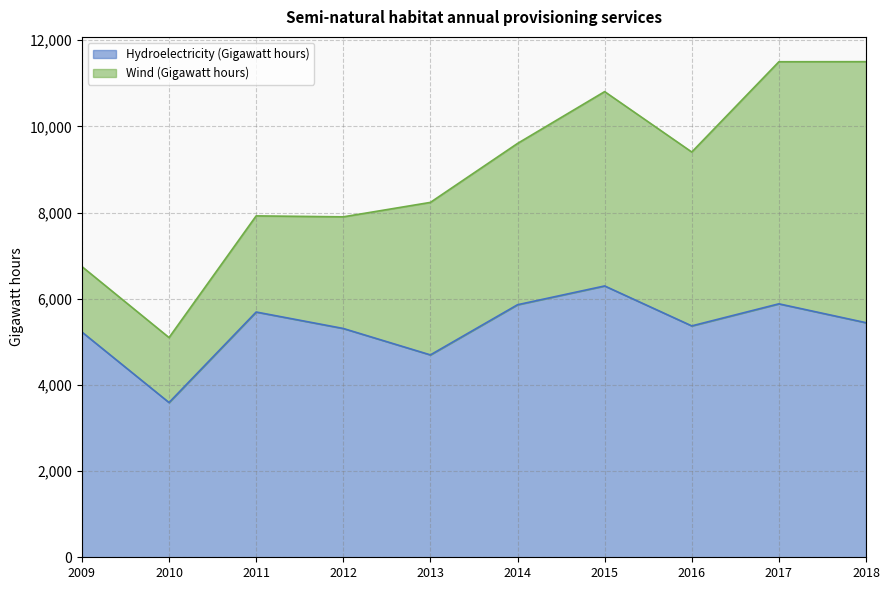

At which label is the value closest to 4944?

2013